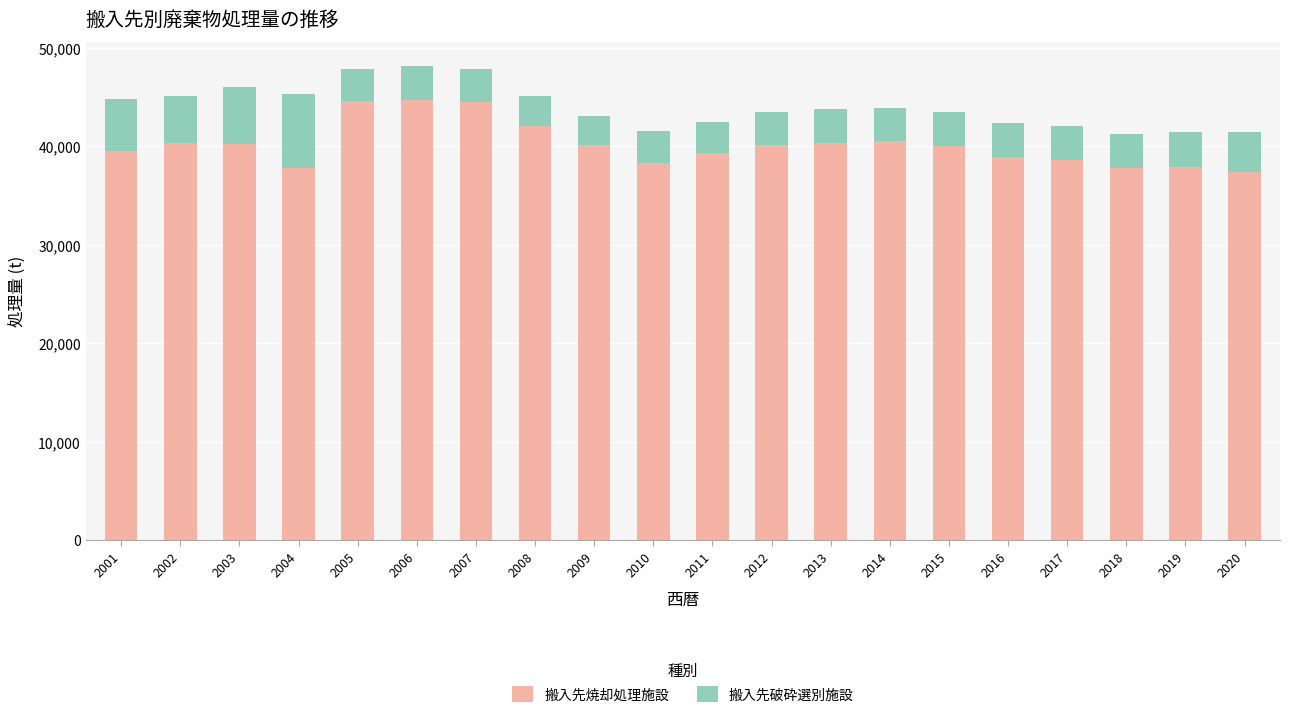

True or false: 搬入先焼却処理施設 has a value of 61146 at 2008.

False